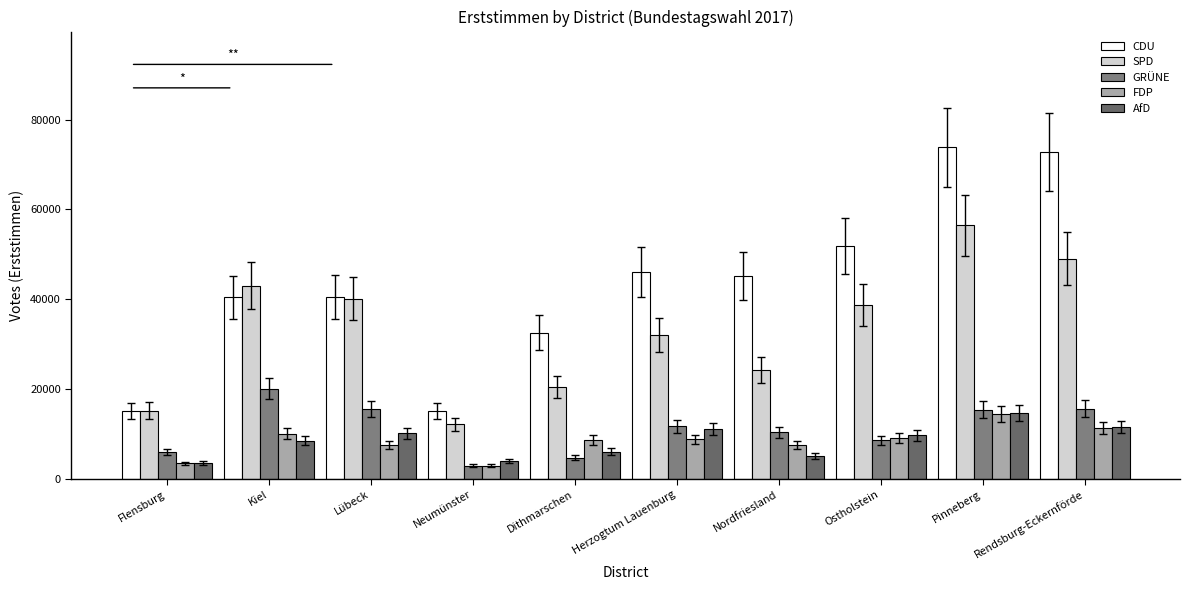

True or false: FDP has a value of 6296 at Pinneberg.

False